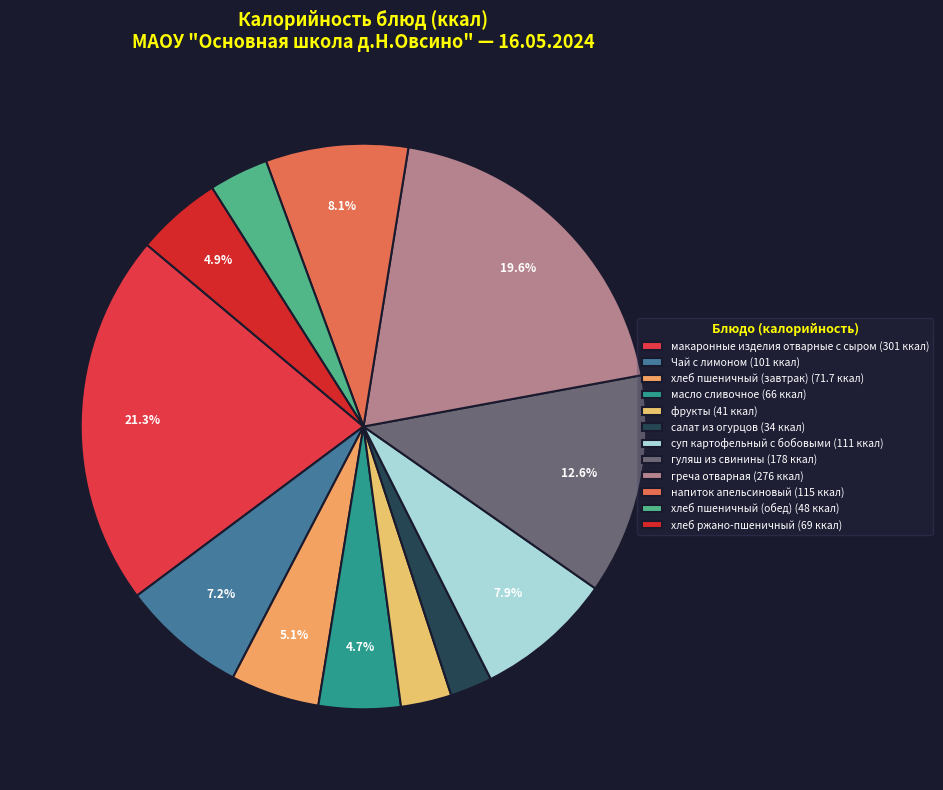

To the nearest percent, what portion does масло сливочное represent?

5%